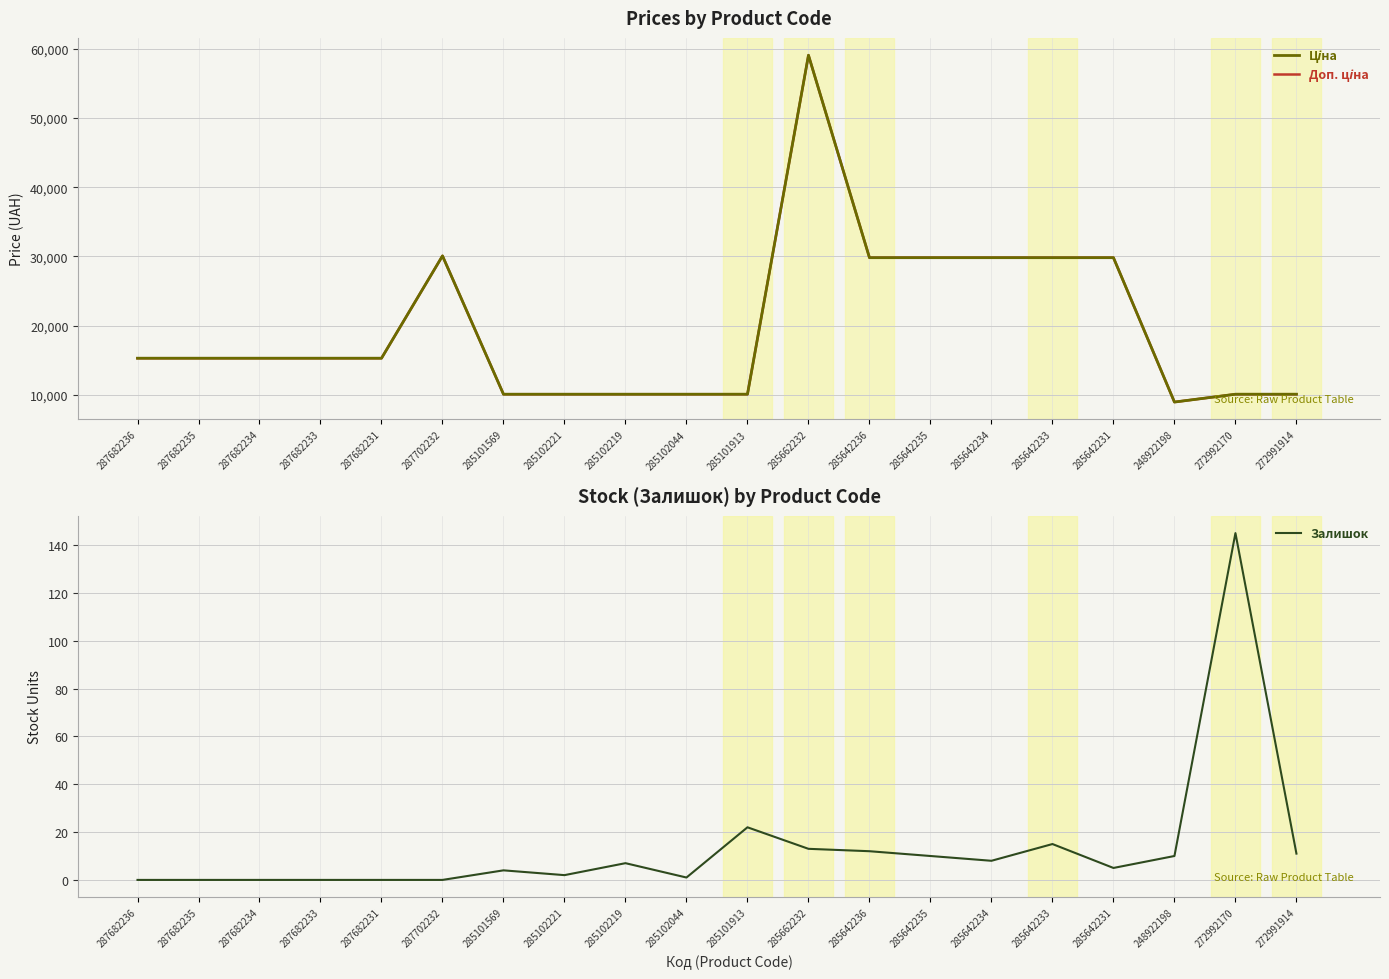

What is the difference between the maximum and minimum values in the Залишок series?

145